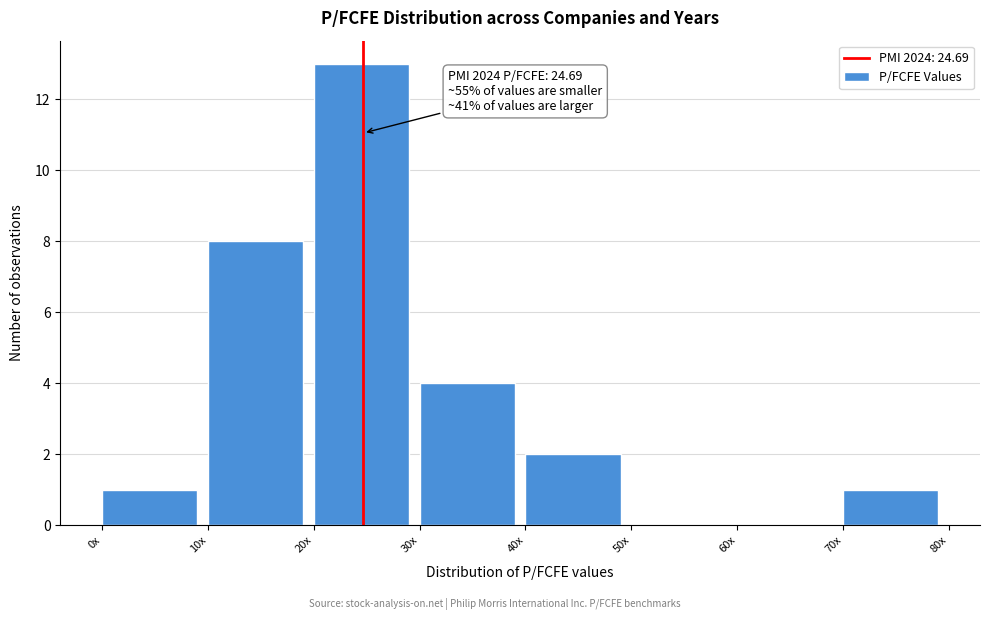

Reading left to right, extract all data points from this chart.

0x=1	10x=8	20x=13	30x=4	40x=2	50x=0	60x=0	70x=1